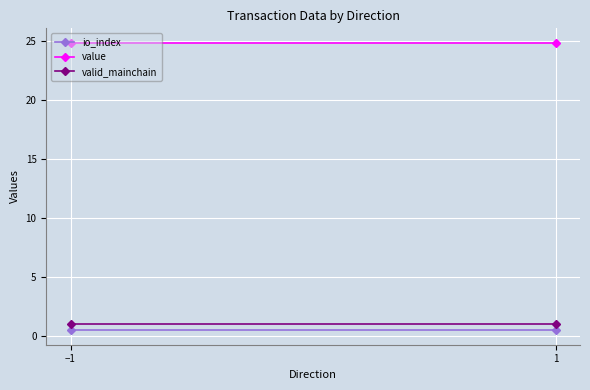

Between −1 and 1, which is larger?

−1